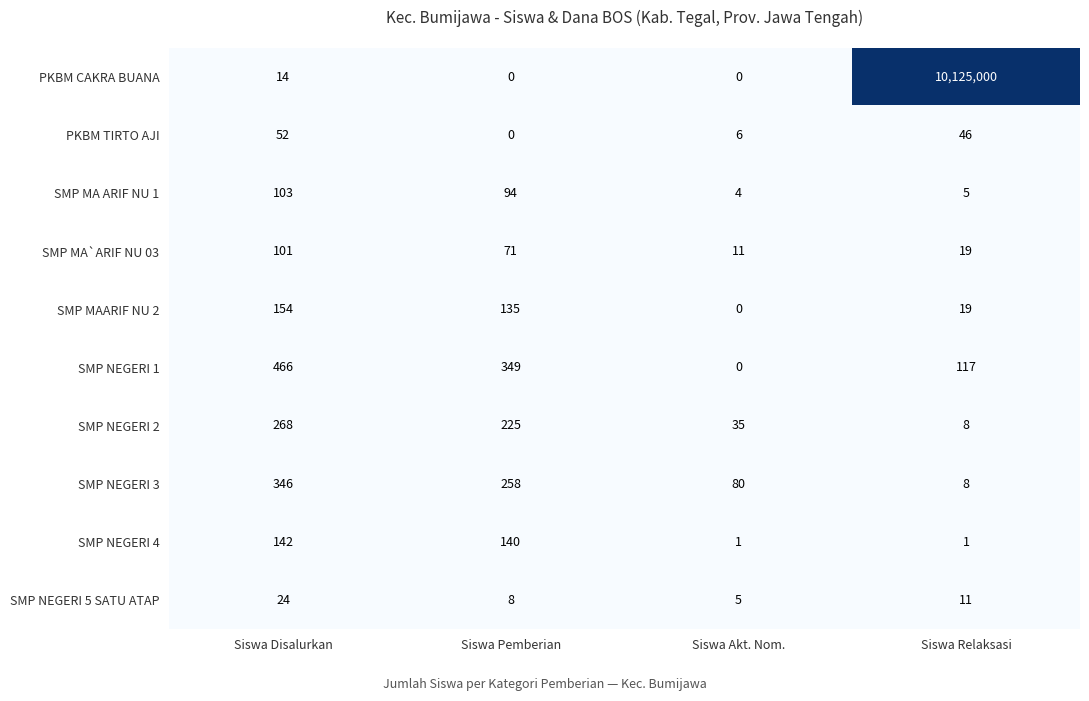

At which category is the sum across all series the highest?

Siswa Relaksasi